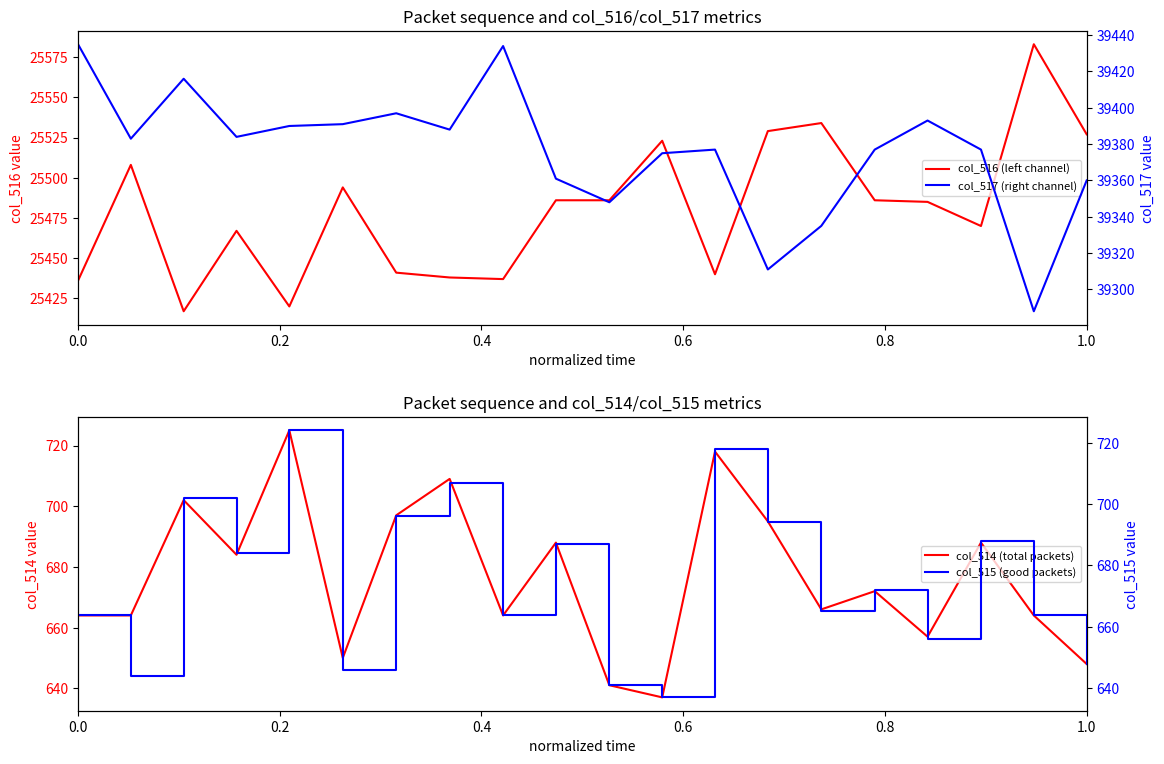

Which series has the largest range (max minus min)?

col_516 (left channel)